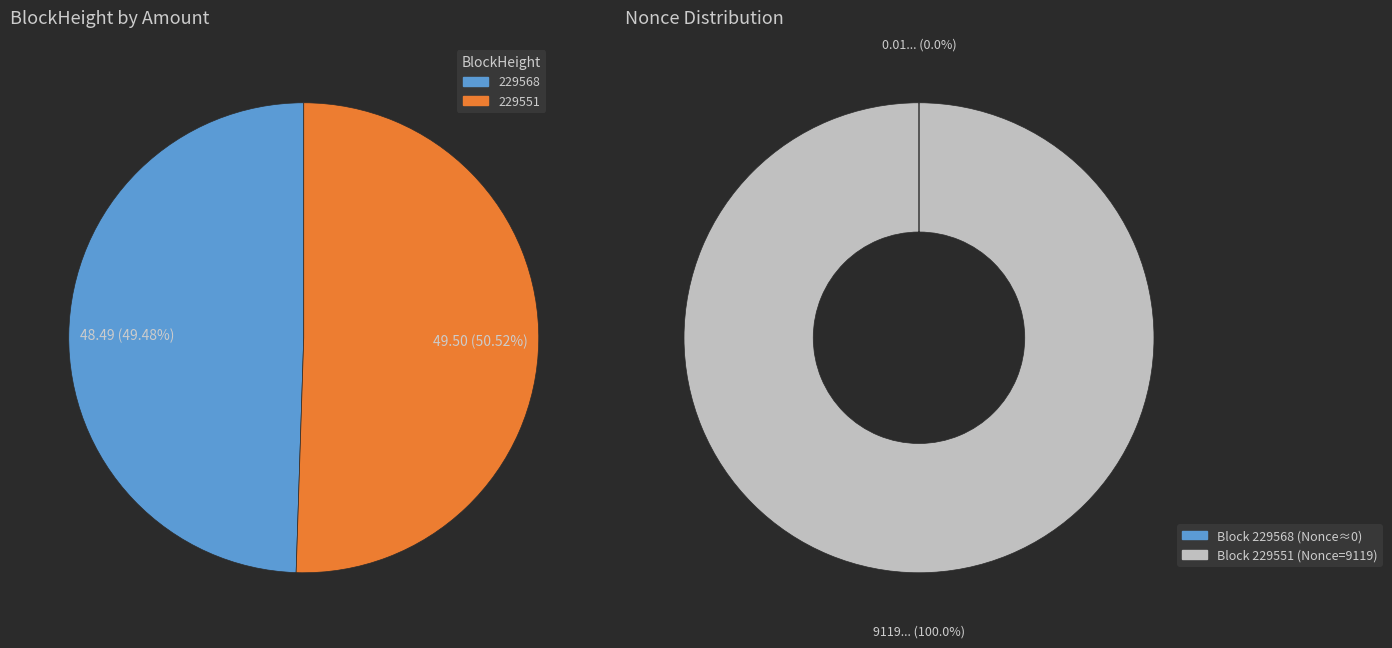

What percentage is the 229551 slice, to the nearest percent?

100%